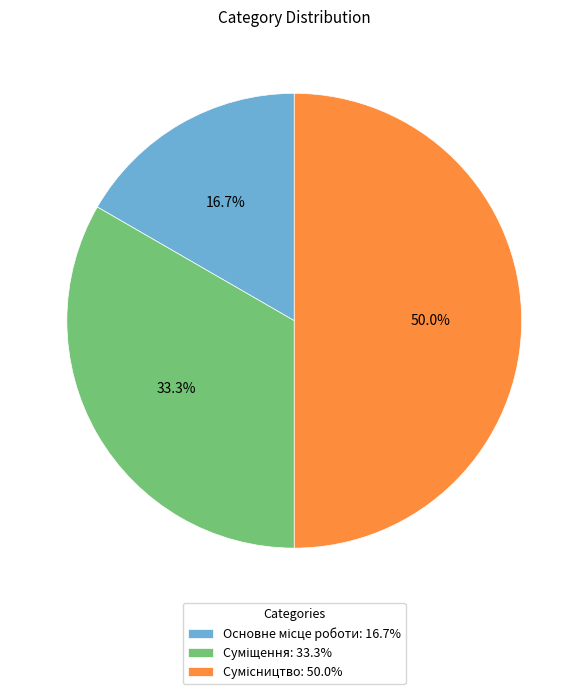

To the nearest percent, what portion does Сумісництво represent?

50%